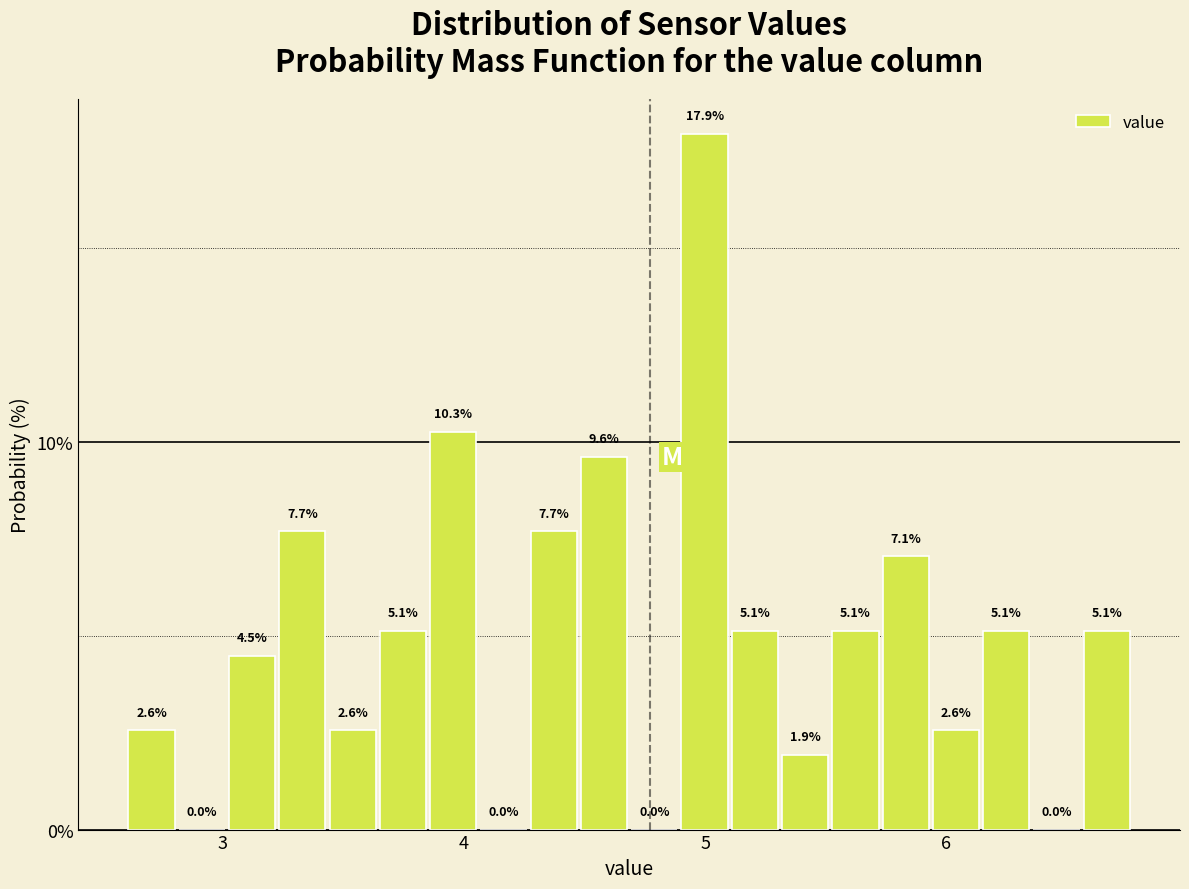

Around what value on the x-axis is the tallest bar? Give the approximate position of its centre, as read against the axis.

5.0